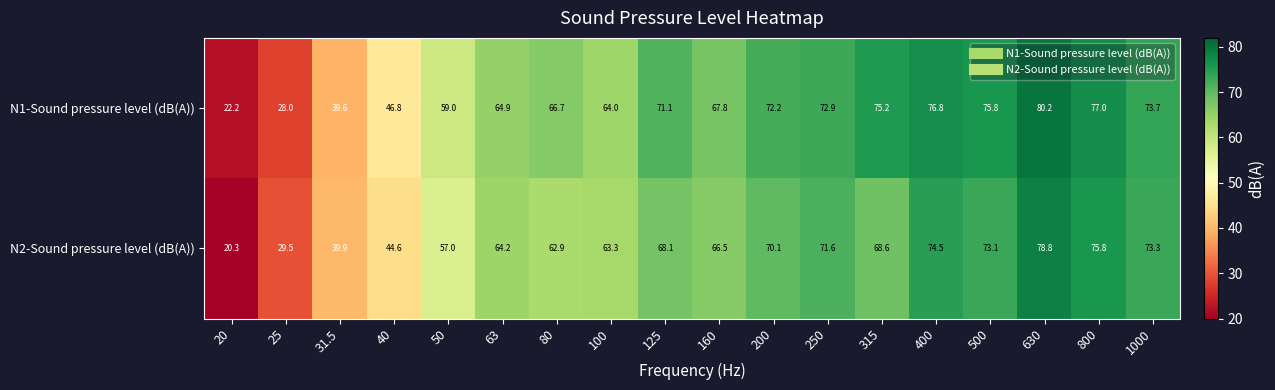

What is the difference between the N1-Sound pressure level (dB(A)) values at 200 and 315?

3.0